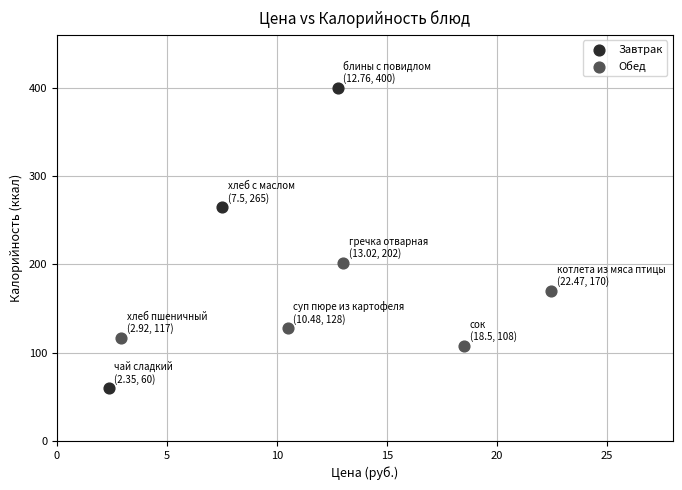

Which series has the widest spread of Y values?

Завтрак